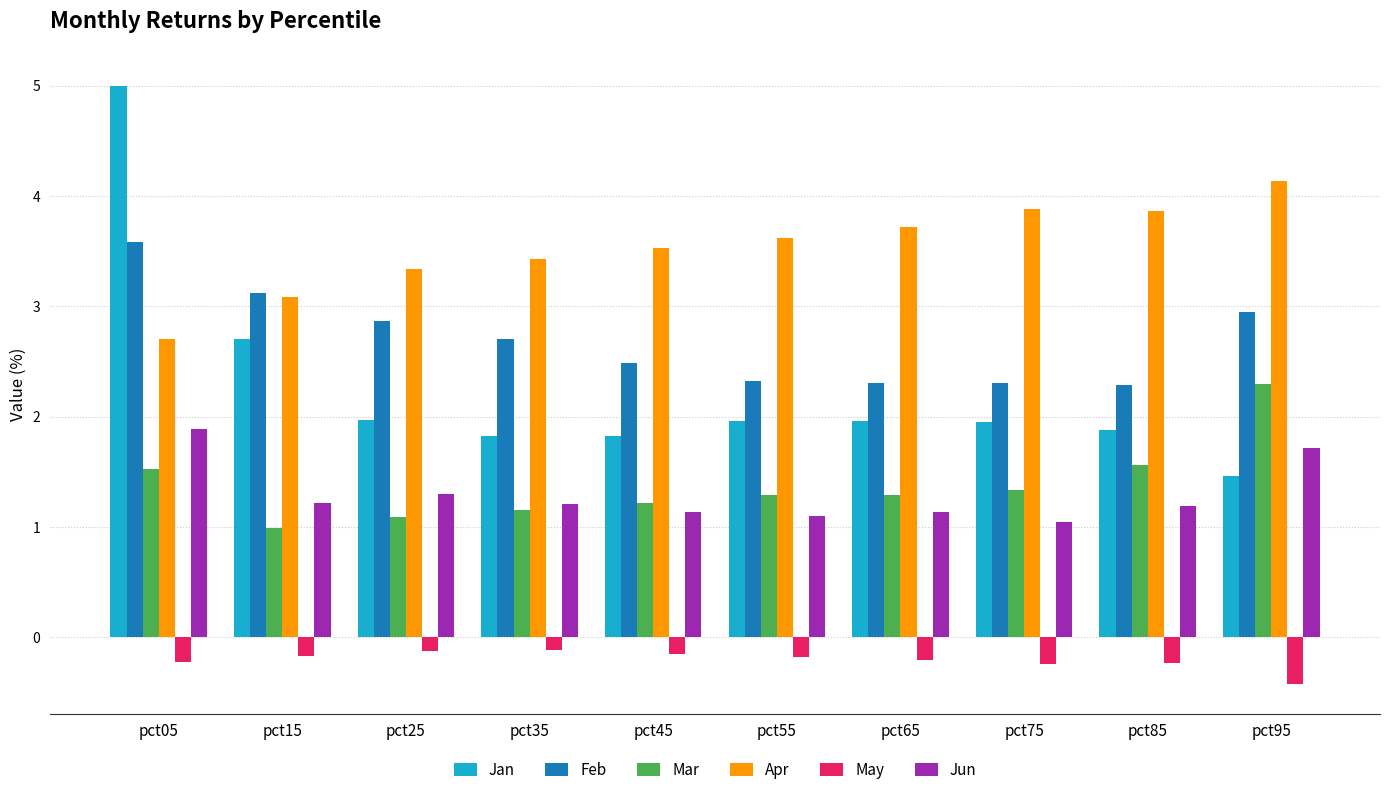

What is the average value of the Jun series?

1.3